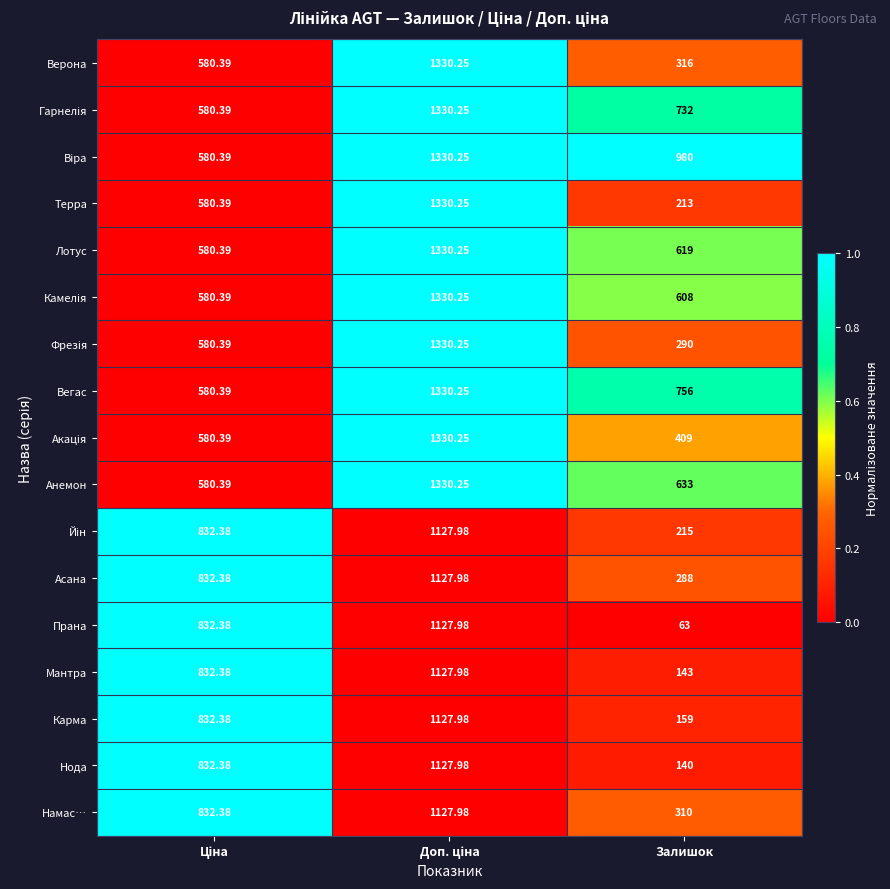

At which label is Вегас closest to 955?

Залишок